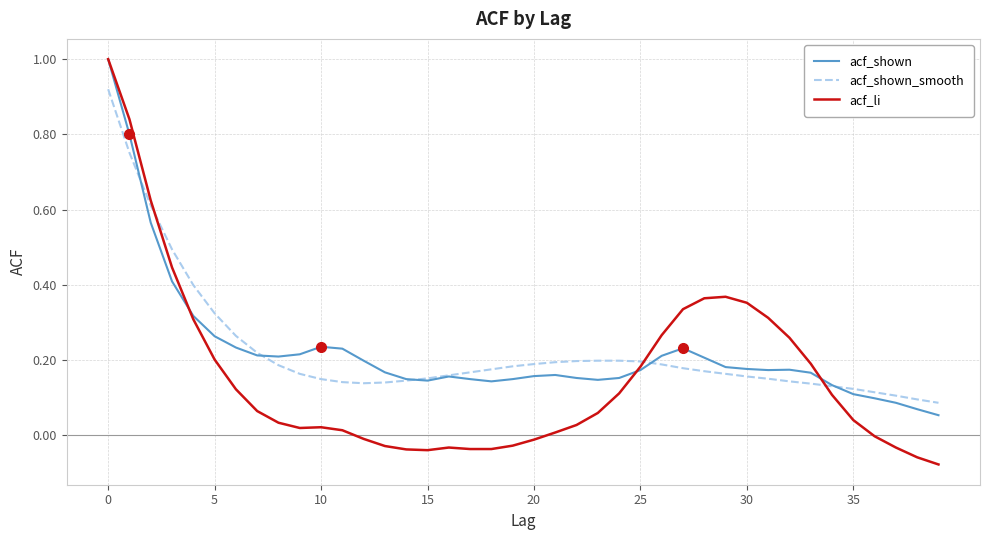

What is the highest value of the acf_li series?

1.0